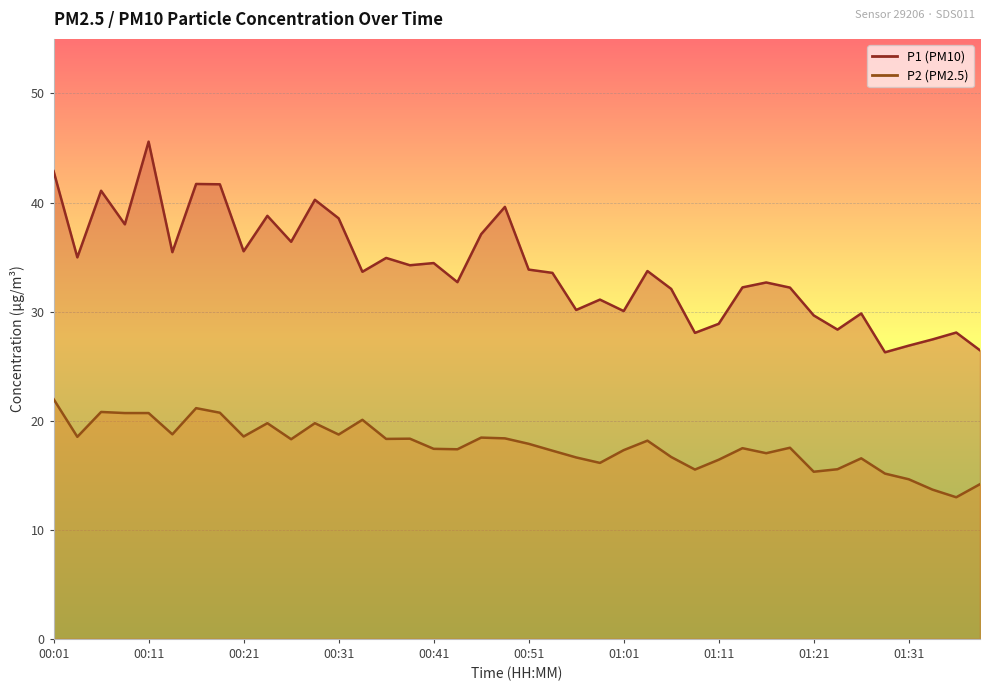

Which series has the widest spread of values?

P1